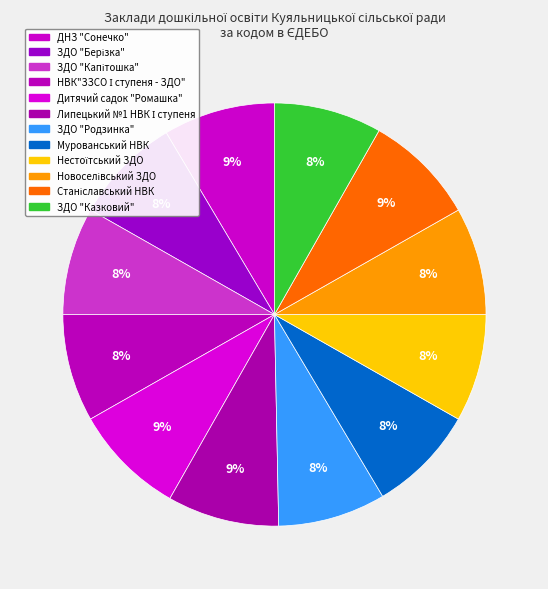

The ЗДО "Казковий" slice represents 8% of the pie. True or false?

True